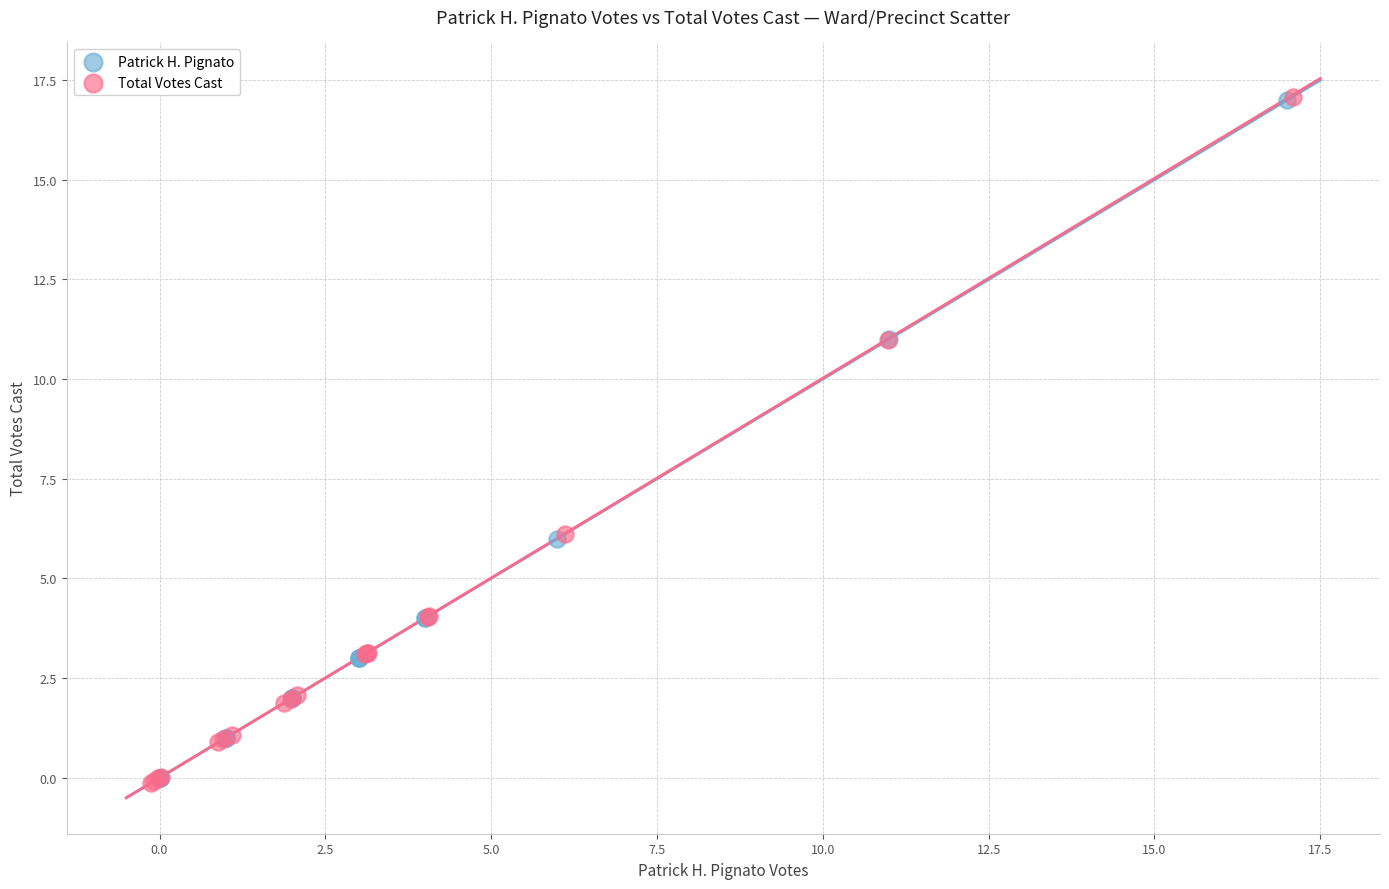

Which series has the widest spread of Y values?

Total Votes Cast